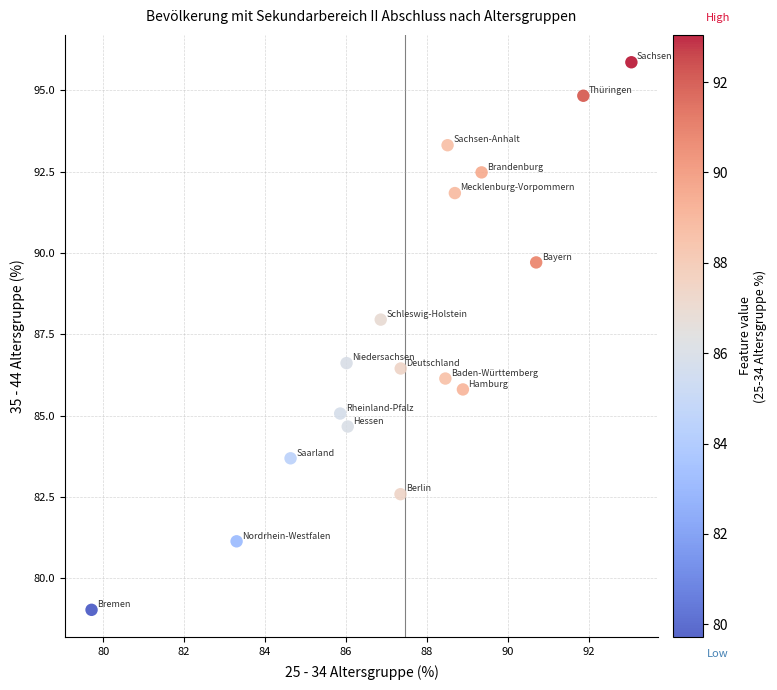

What is the range of X values (max minus min)?

13.3